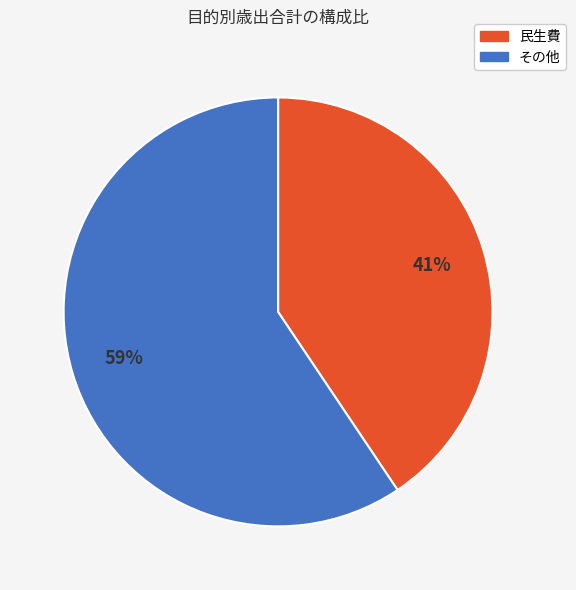

Does any single category account for the majority?

Yes